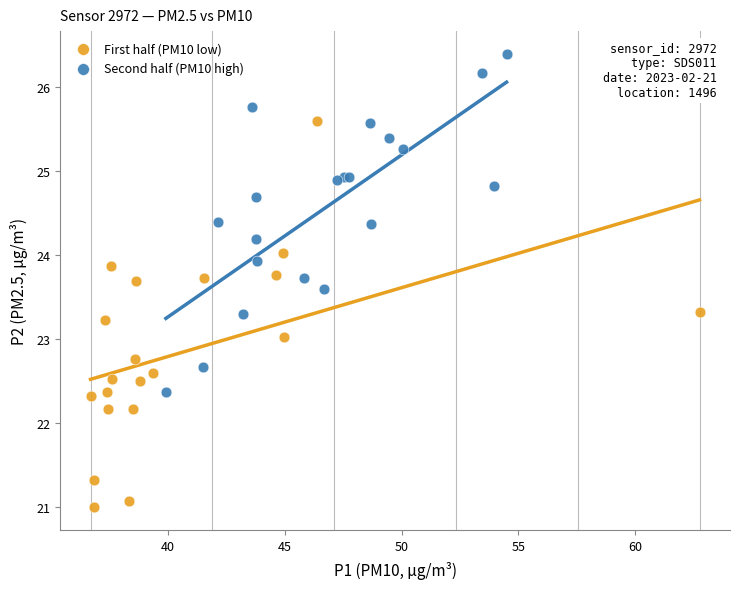

Which series reaches the maximum Y coordinate?

Second half (PM10 high)